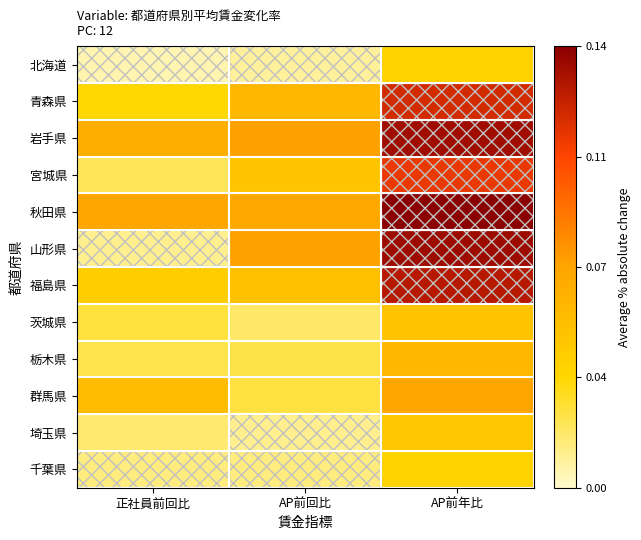

Which category has the highest value across all series?

AP前年比